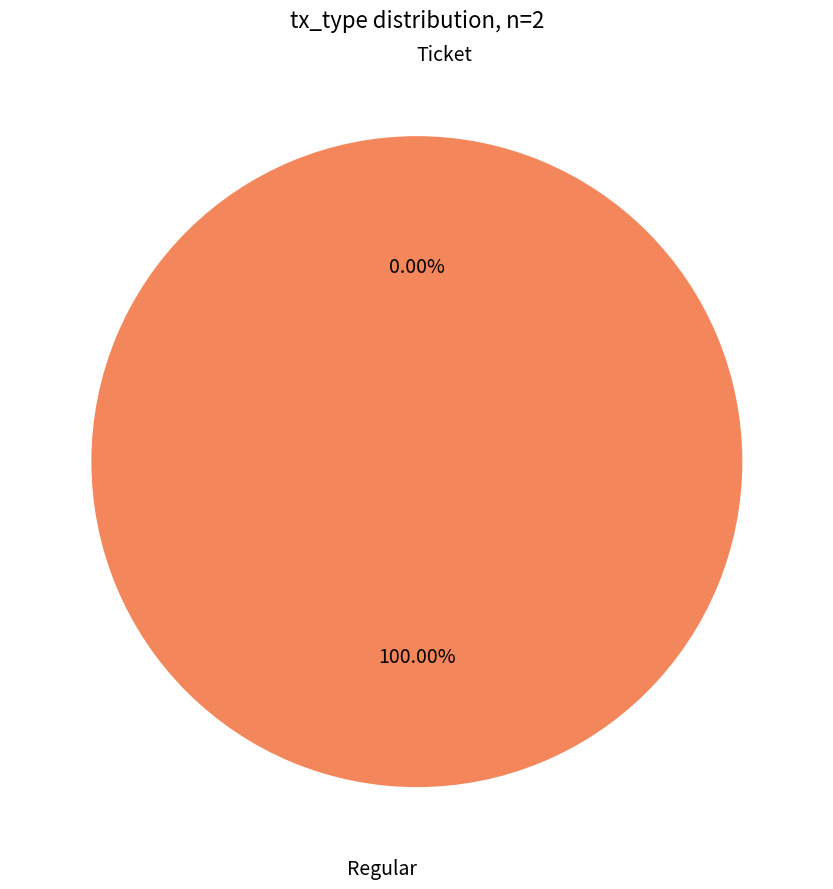

Count the number of slices in the pie.

2